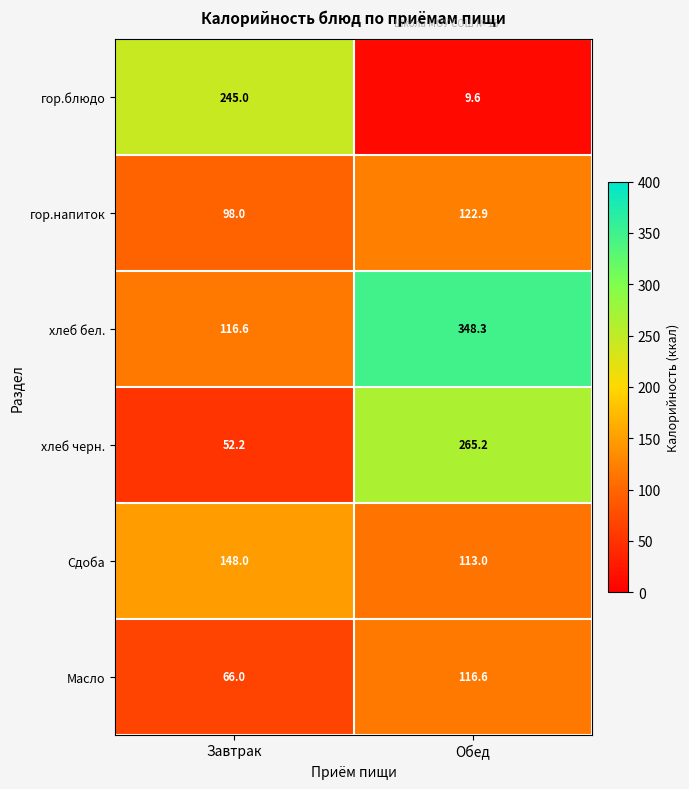

What is the total value across all series at Завтрак?

725.8